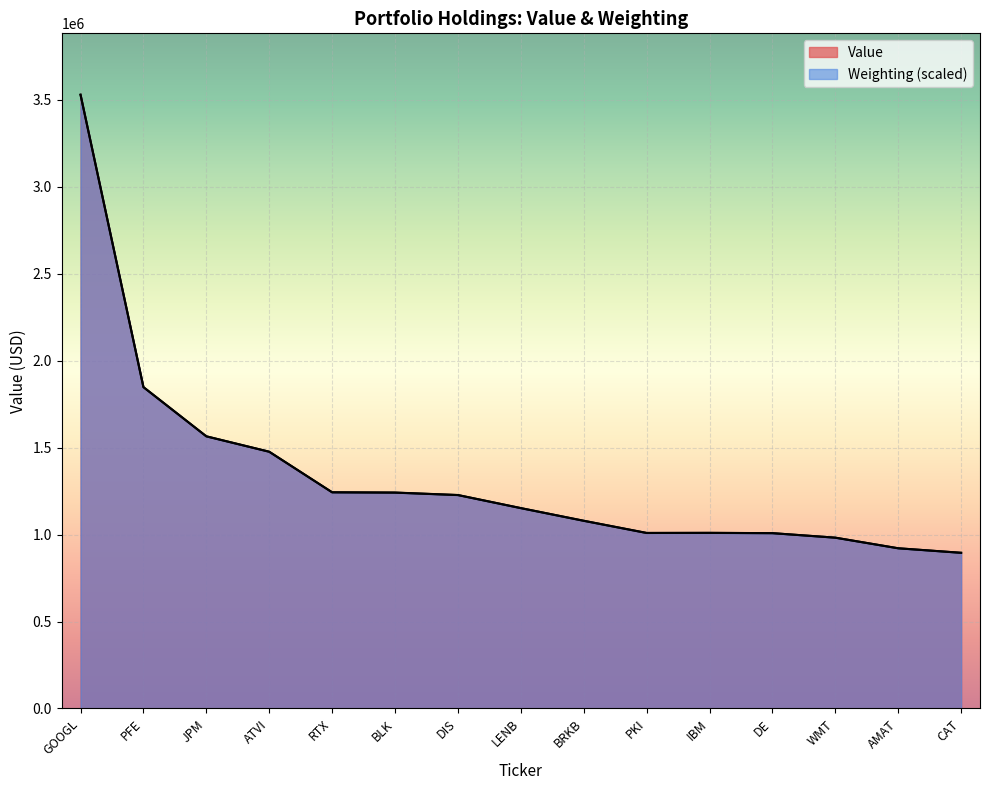

At which label is Value closest to 2212000?

PFE